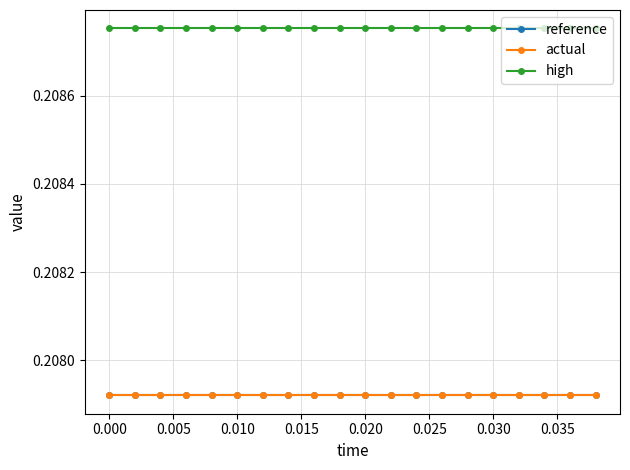

Which series has the widest spread of values?

actual